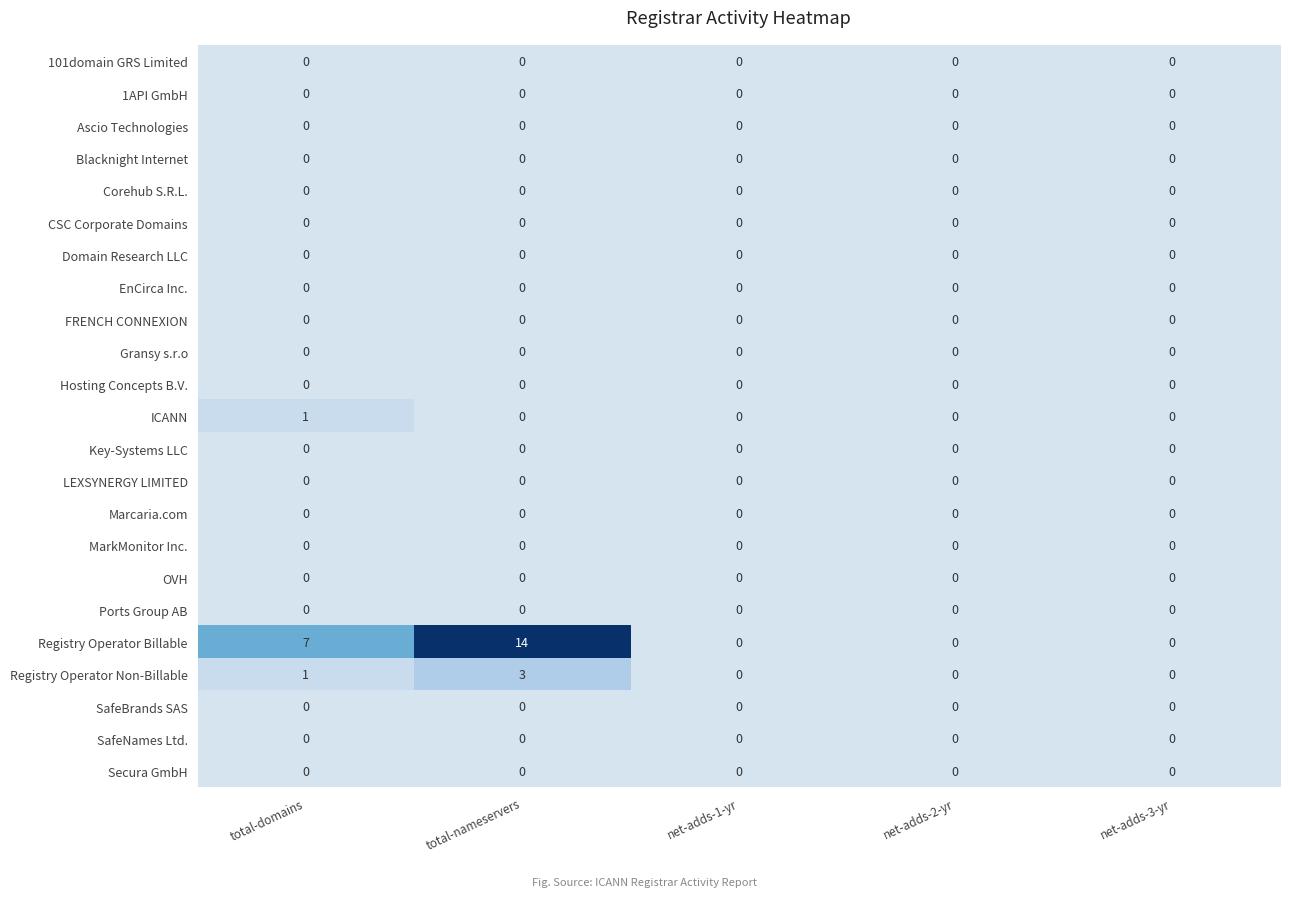

The value of 1API GmbH at total-domains is 0. True or false?

True